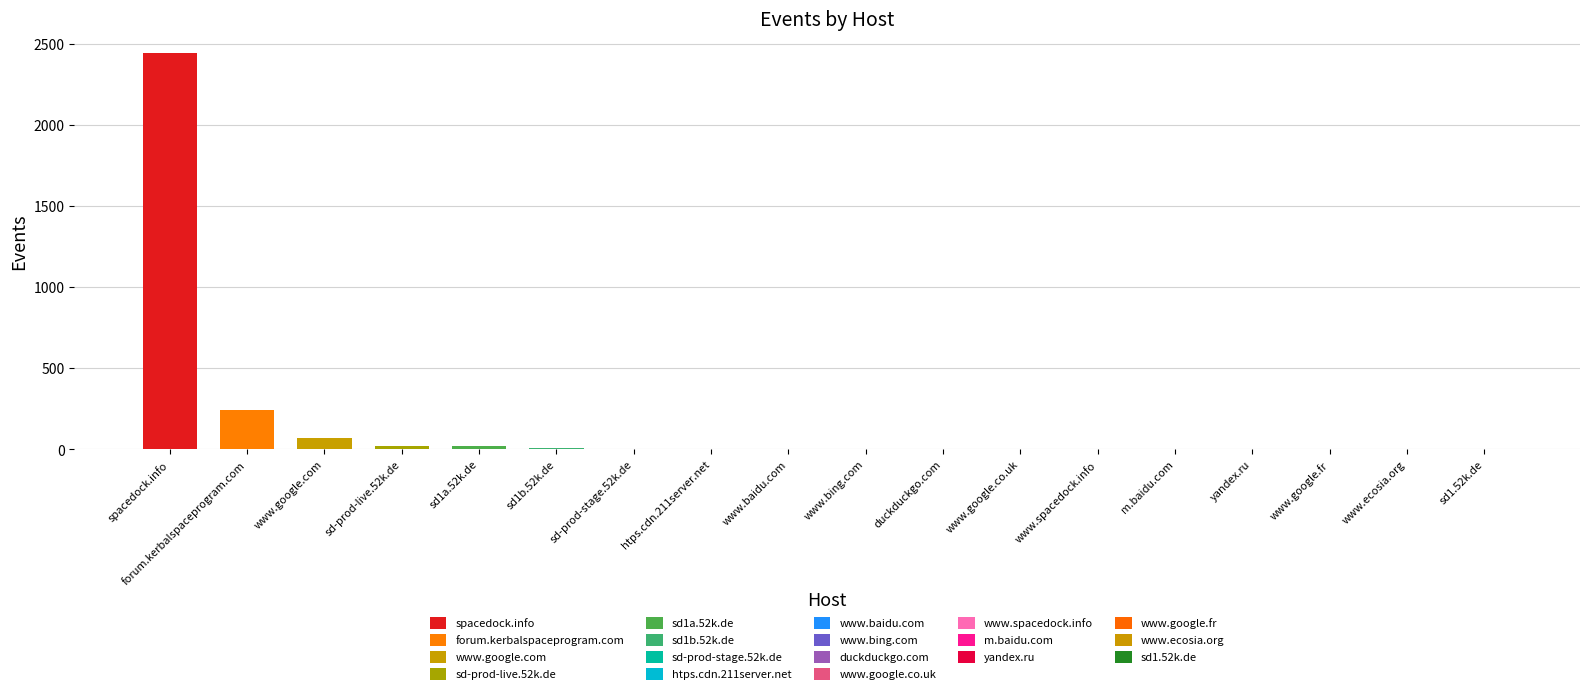

What is the ratio of the value at sd1b.52k.de to the value at www.spacedock.info?

6.0